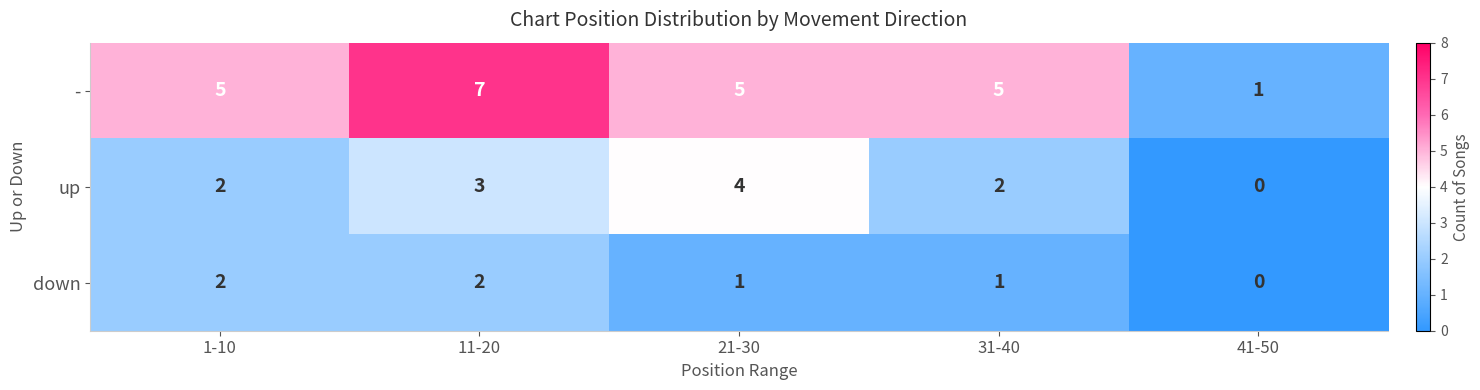

True or false: up has a value of 2 at 41-50.

False